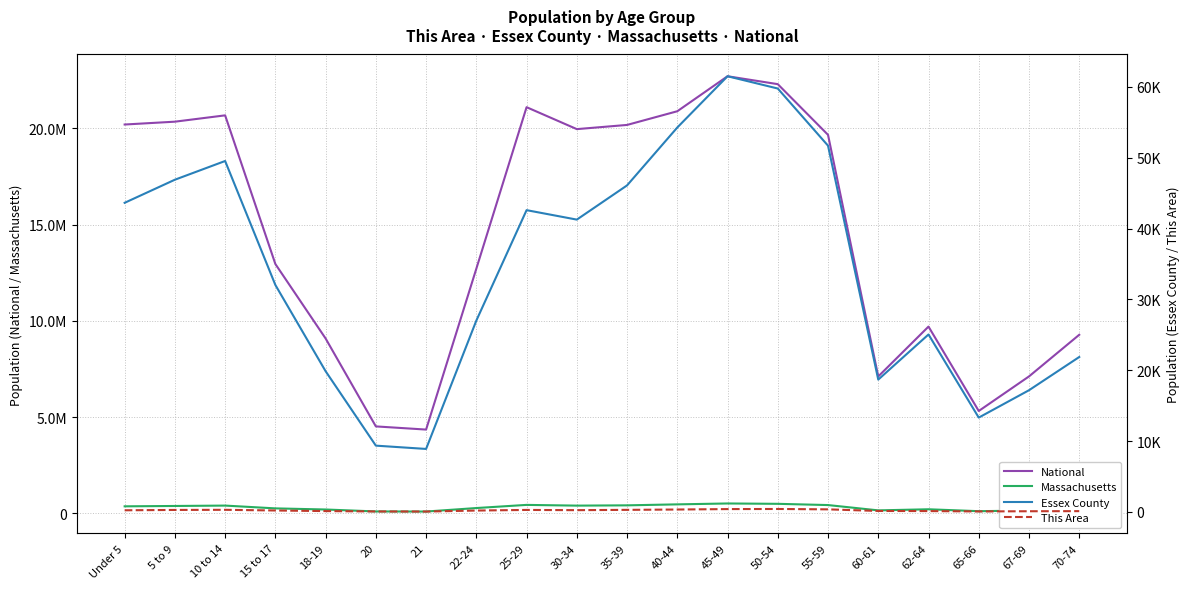

Reading left to right, transcribe all the data shown in this chart.

National: Under 5=20201362	5 to 9=20348657	10 to 14=20677194	15 to 17=12954254	18-19=9086089	20=4519129	21=4354294	22-24=12712576	25-29=21101849	30-34=19962099	35-39=20179642	40-44=20890964	45-49=22708591	50-54=22298125	55-59=19664805	60-61=7113727	62-64=9704197	65-66=5319902	67-69=7115361	70-74=9278166
Massachusetts: Under 5=367087	5 to 9=385687	10 to 14=405613	15 to 17=260536	18-19=202220	20=101248	21=96372	22-24=278048	25-29=441525	30-34=403616	35-39=418195	40-44=468954	45-49=515434	50-54=497001	55-59=432822	60-61=156594	62-64=213953	65-66=114758	67-69=149701	70-74=192001
Essex County: Under 5=43632	5 to 9=46892	10 to 14=49534	15 to 17=32031	18-19=19857	20=9352	21=8887	22-24=27005	25-29=42595	30-34=41260	35-39=46090	40-44=54263	45-49=61497	50-54=59765	55-59=51695	60-61=18675	62-64=25046	65-66=13311	67-69=17174	70-74=21864
This Area: Under 5=227	5 to 9=275	10 to 14=293	15 to 17=198	18-19=115	20=62	21=50	22-24=190	25-29=276	30-34=244	35-39=286	40-44=335	45-49=396	50-54=412	55-59=358	60-61=132	62-64=115	65-66=64	67-69=92	70-74=107